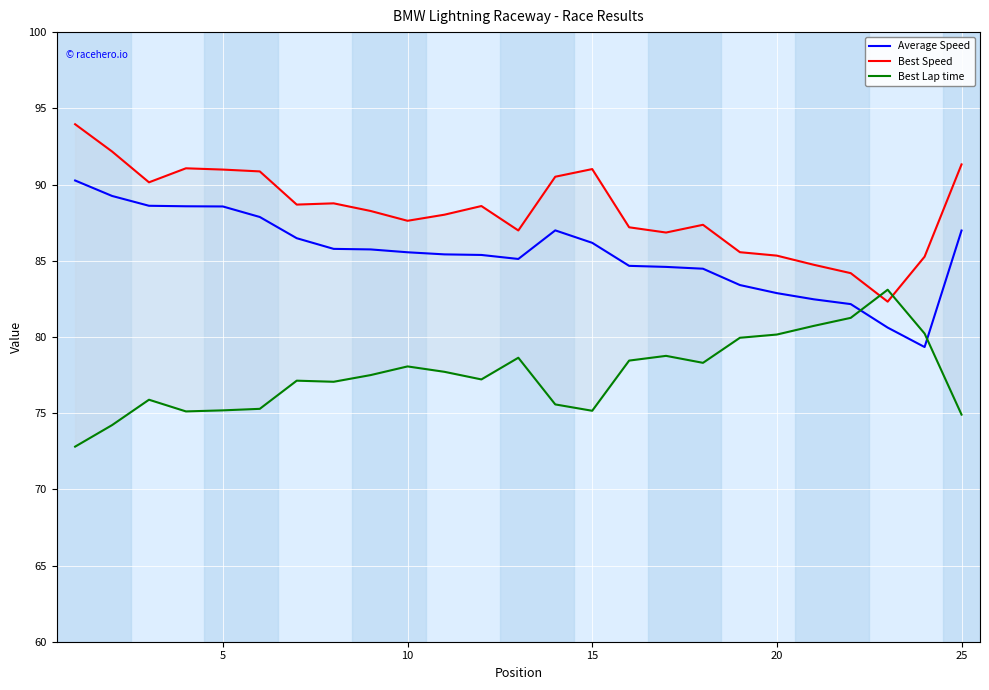

Reading right to left, what are all the values shown in this chart?

Average Speed: 87.0	79.3	80.6	82.2	82.5	82.9	83.4	84.5	84.6	84.7	86.2	87.0	85.1	85.4	85.4	85.6	85.7	85.8	86.5	87.9	88.6	88.6	88.6	89.2	90.3
Best Speed: 91.3	85.3	82.3	84.2	84.7	85.3	85.6	87.4	86.8	87.2	91.0	90.5	87.0	88.6	88.0	87.6	88.3	88.8	88.7	90.9	91.0	91.1	90.1	92.2	94.0
Best Lap time: 74.9	80.2	83.1	81.3	80.7	80.2	79.9	78.3	78.8	78.4	75.2	75.6	78.6	77.2	77.7	78.1	77.5	77.1	77.1	75.3	75.2	75.1	75.9	74.2	72.8